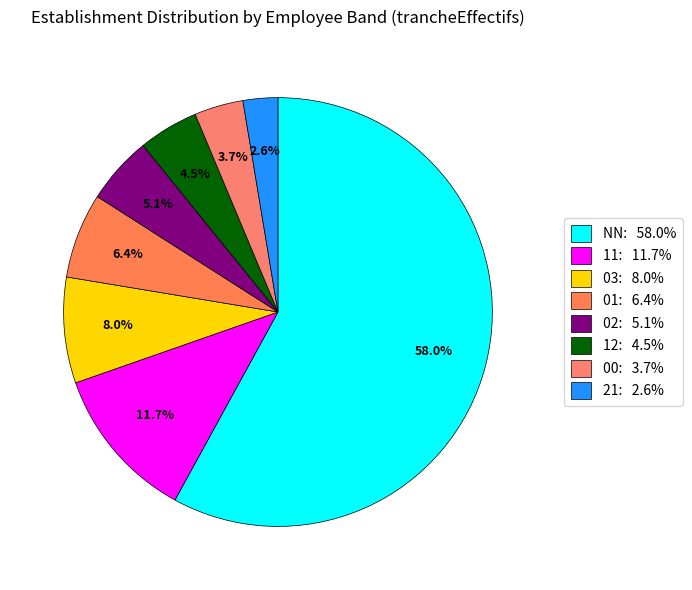

Which slice is the smallest?

21